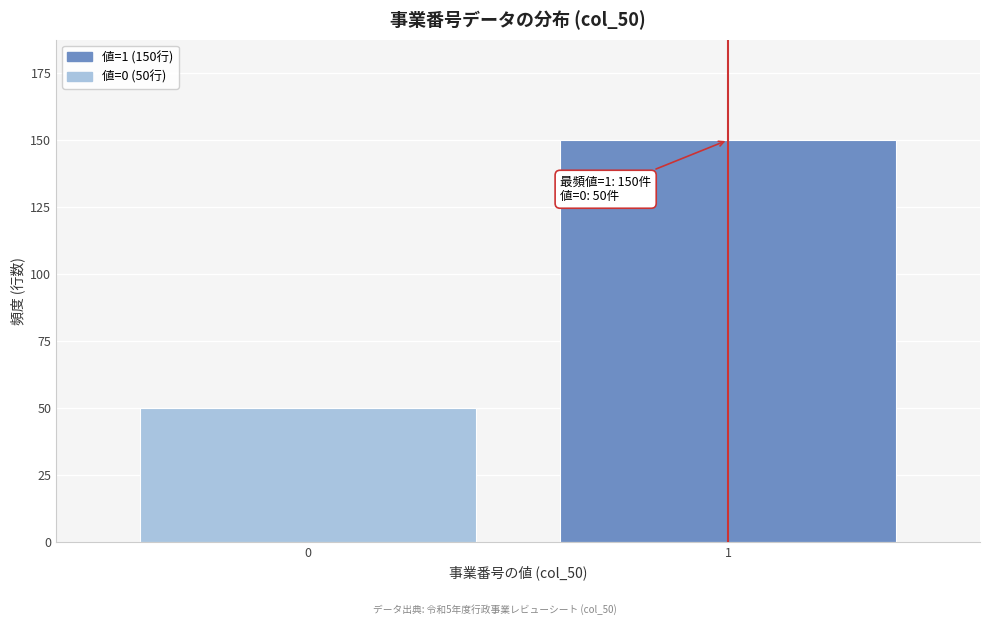

Reading left to right, transcribe all the data shown in this chart.

50	150